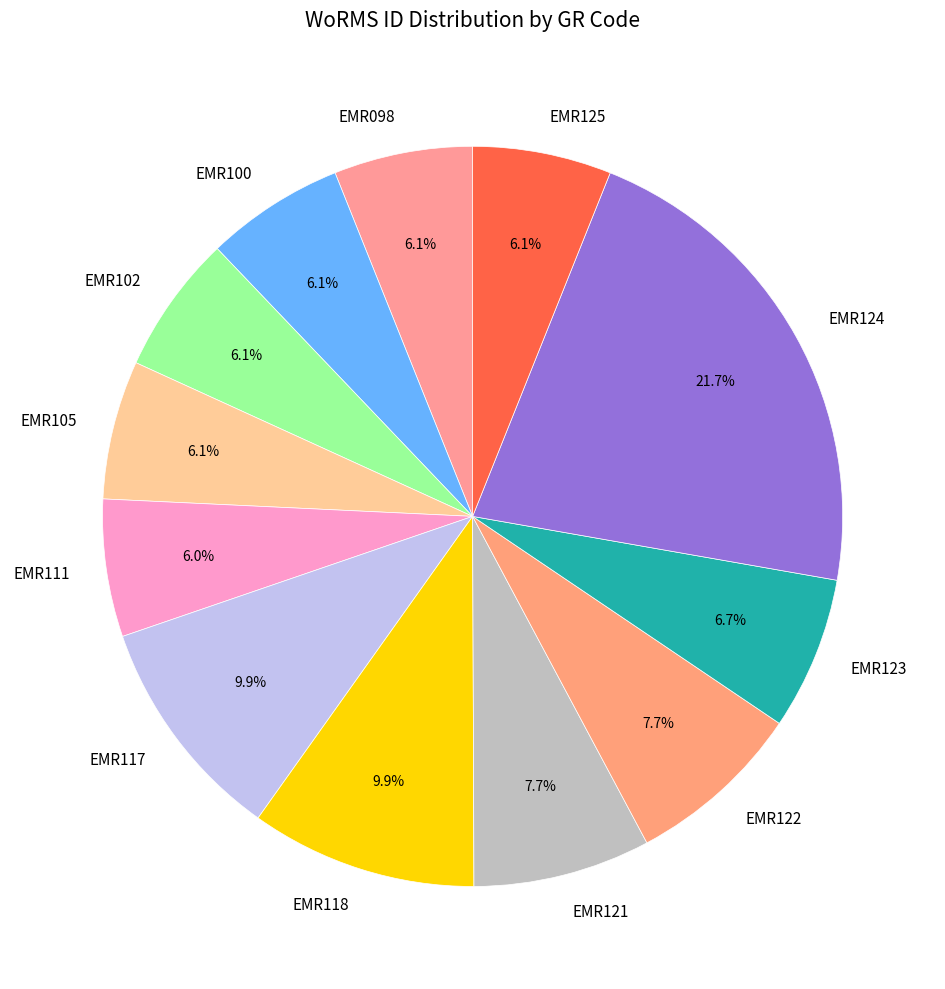

Combined, do EMR105 and EMR111 account for over 50%?

No